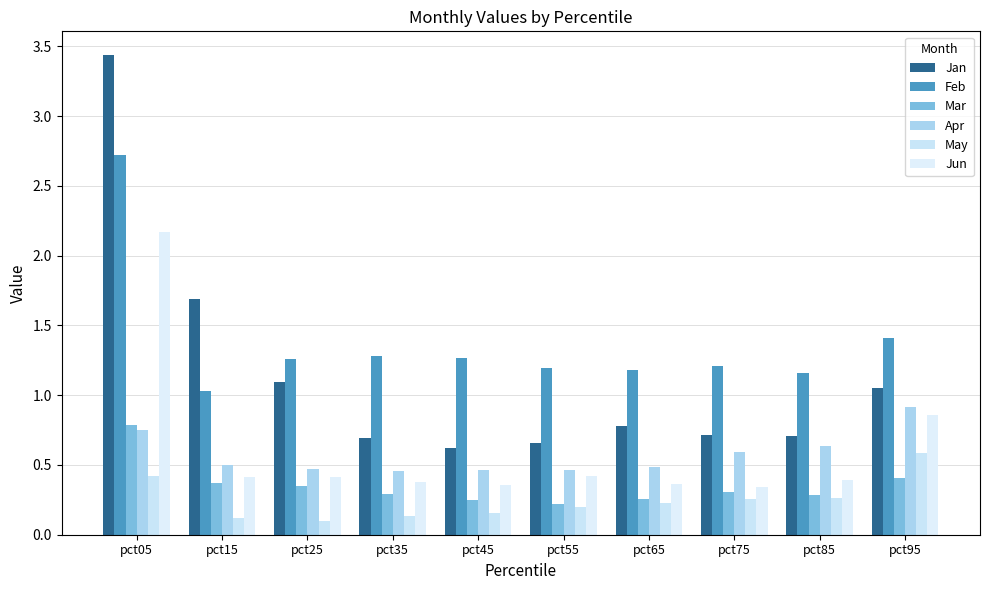

How many Apr values are between 0 and 1?

10